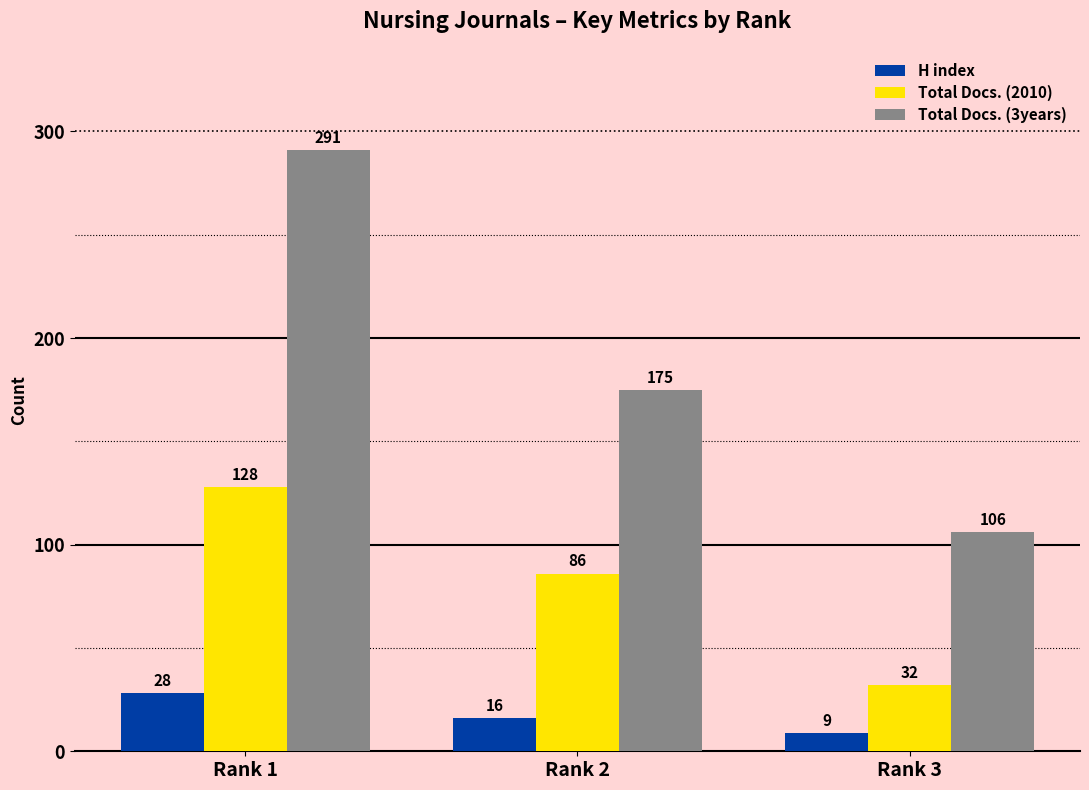

Where is H index nearest to the value 18?

Rank 2